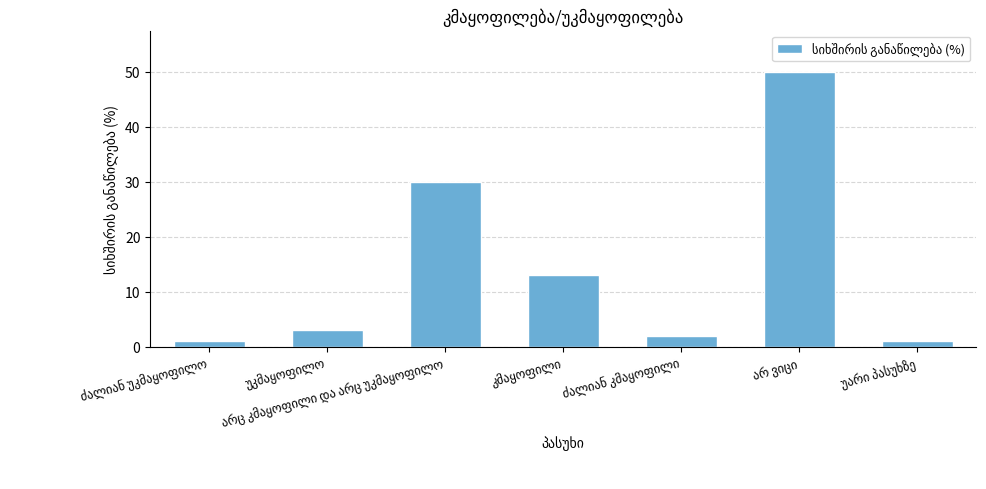

What is the difference between the maximum and minimum values?

49